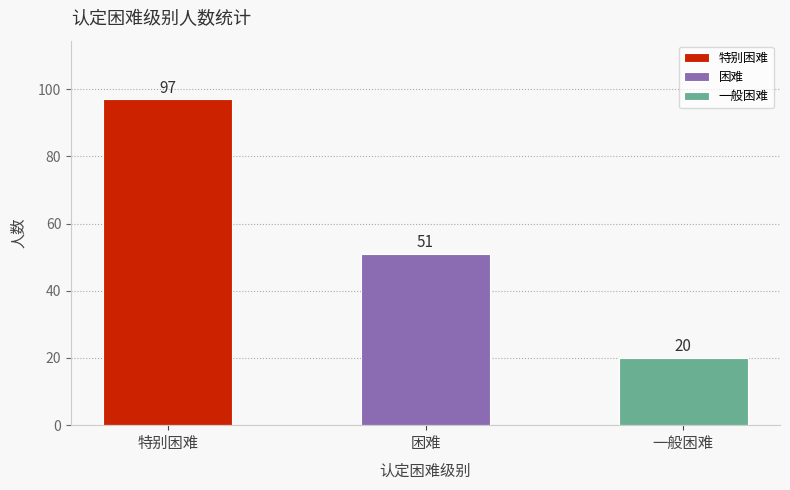

What is the difference between the maximum and second lowest values?

46